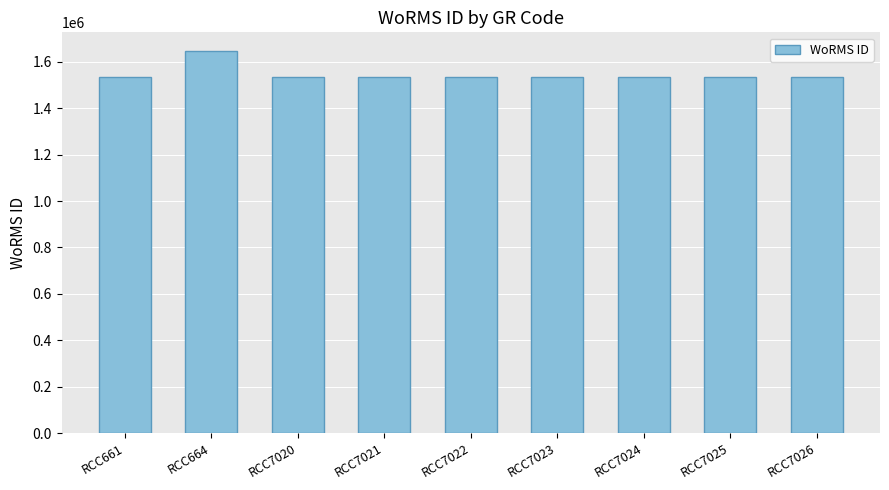

Reading left to right, extract all data points from this chart.

RCC661=1534934	RCC664=1644814	RCC7020=1534934	RCC7021=1534934	RCC7022=1534934	RCC7023=1534934	RCC7024=1534934	RCC7025=1534934	RCC7026=1534934